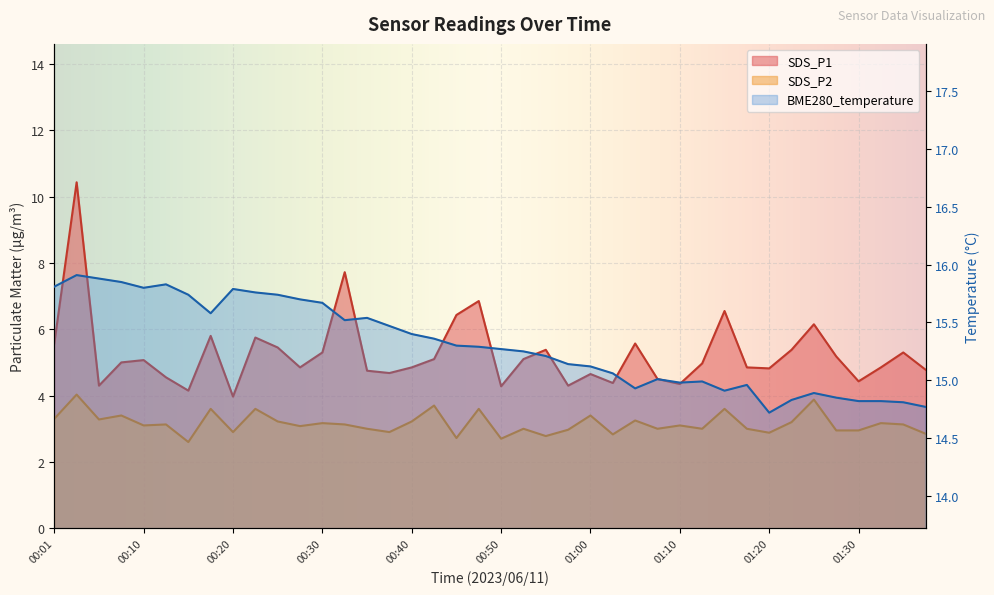

What position from the left is 01:15?

31